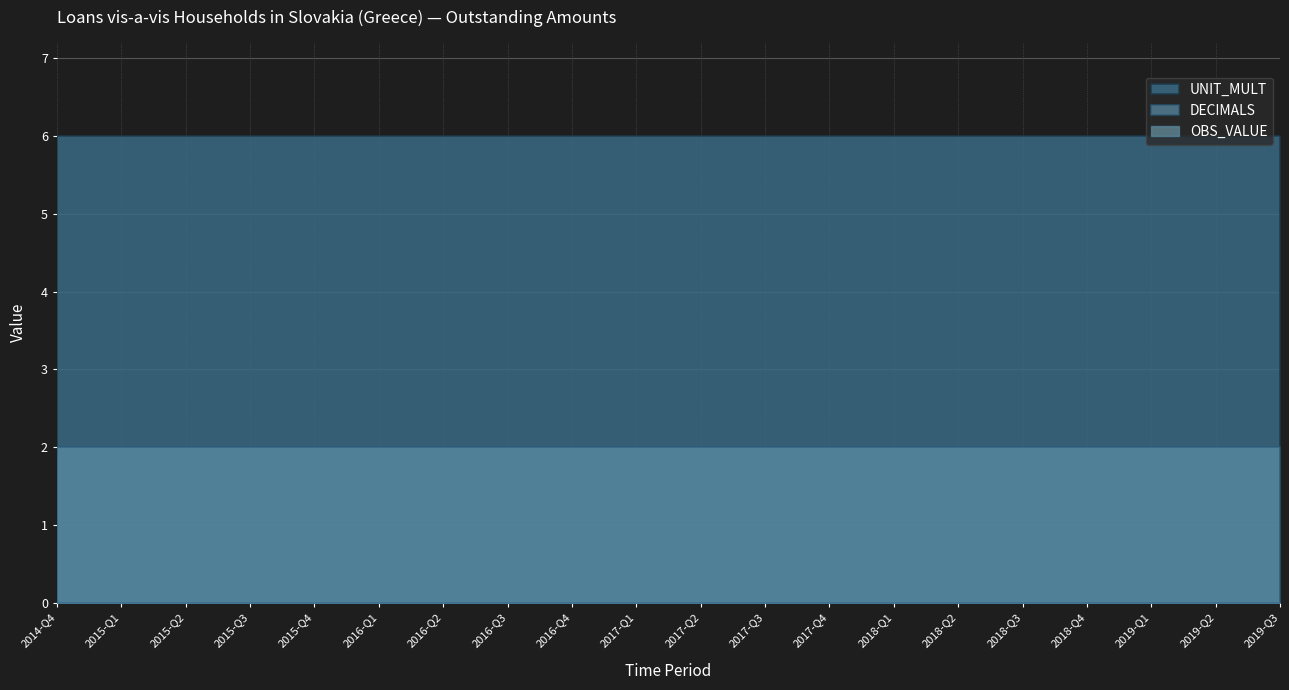

True or false: UNIT_MULT has a value of 6 at 2018-Q3.

True